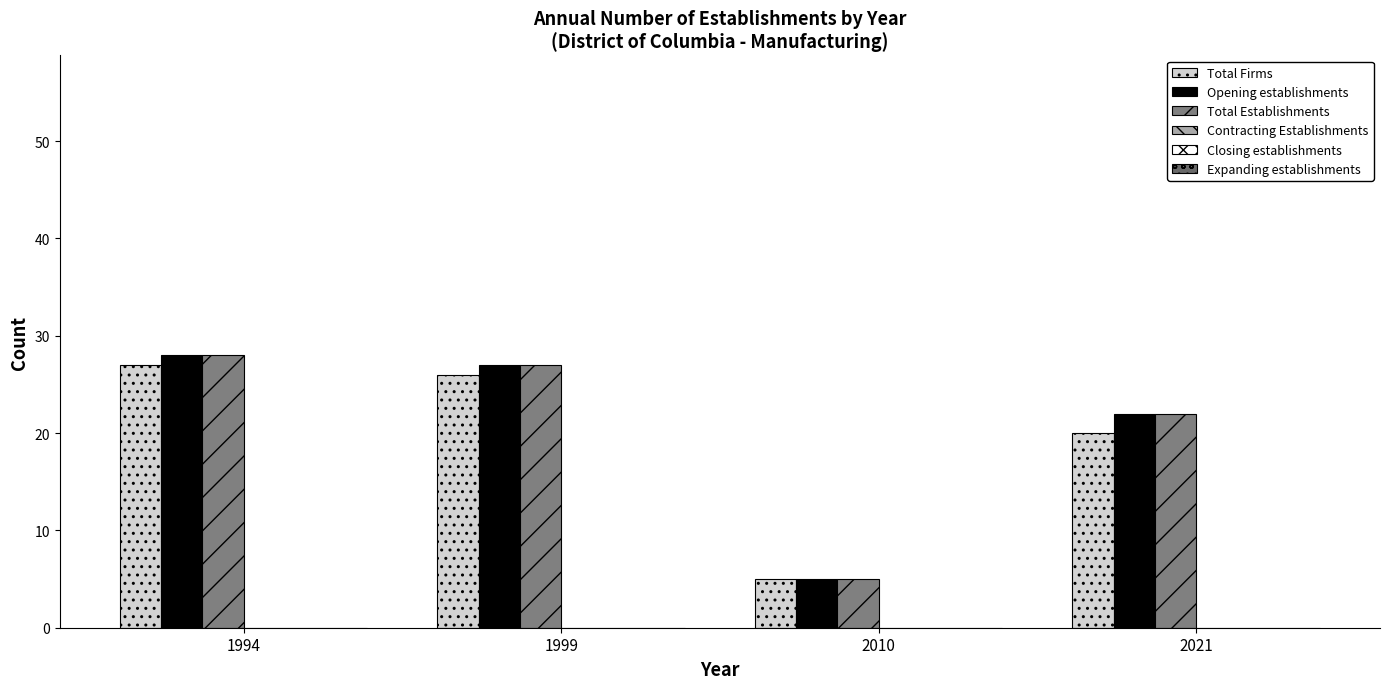

Which label corresponds to the smallest value in the chart?

2010